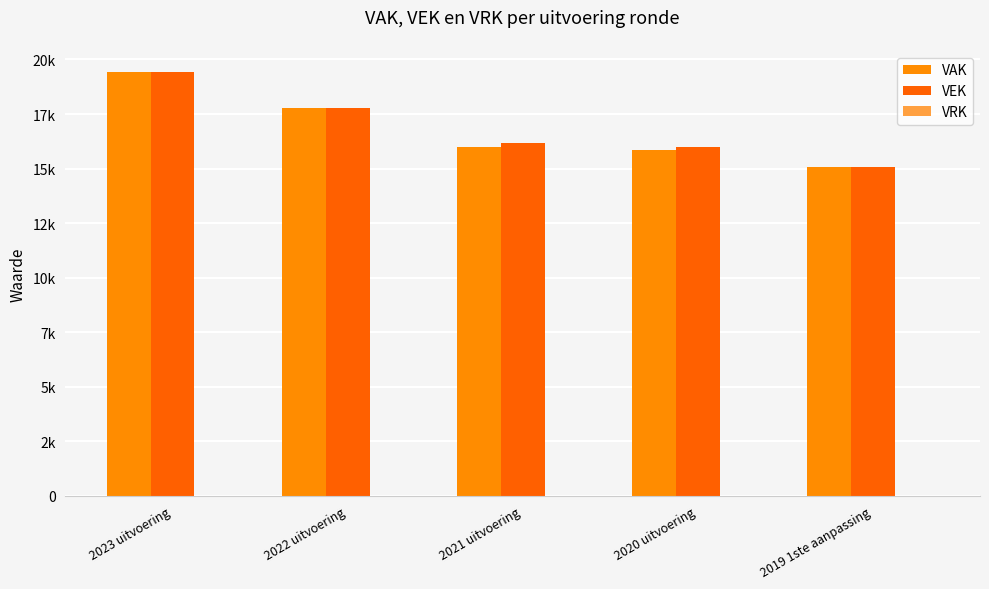

What position from the right is 2023 uitvoering?

5